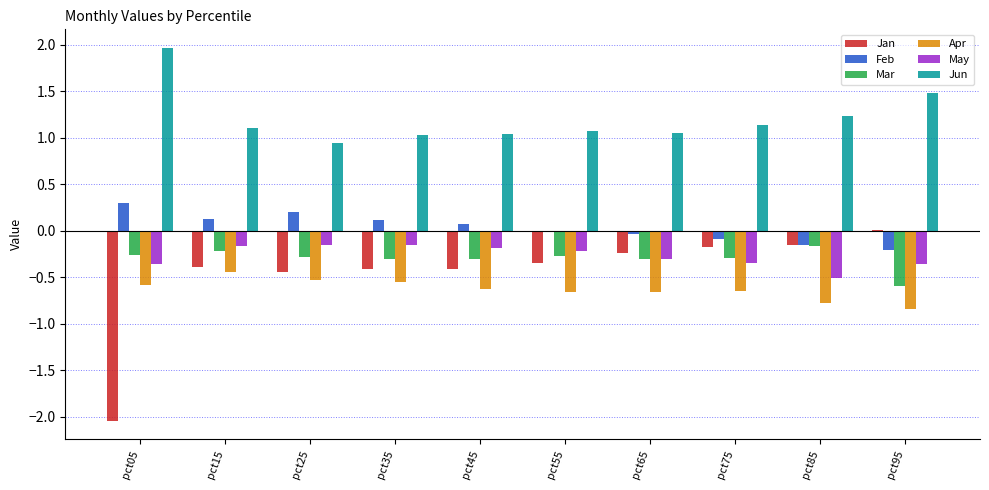

Does the chart contain stacked bars?

No